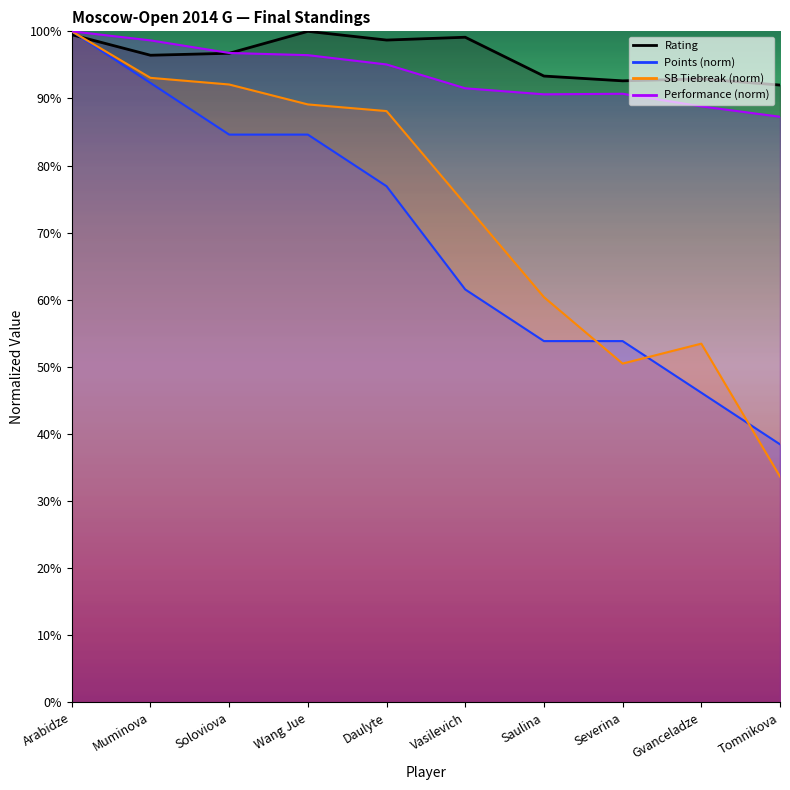

True or false: Performance and Points intersect in this chart.

False